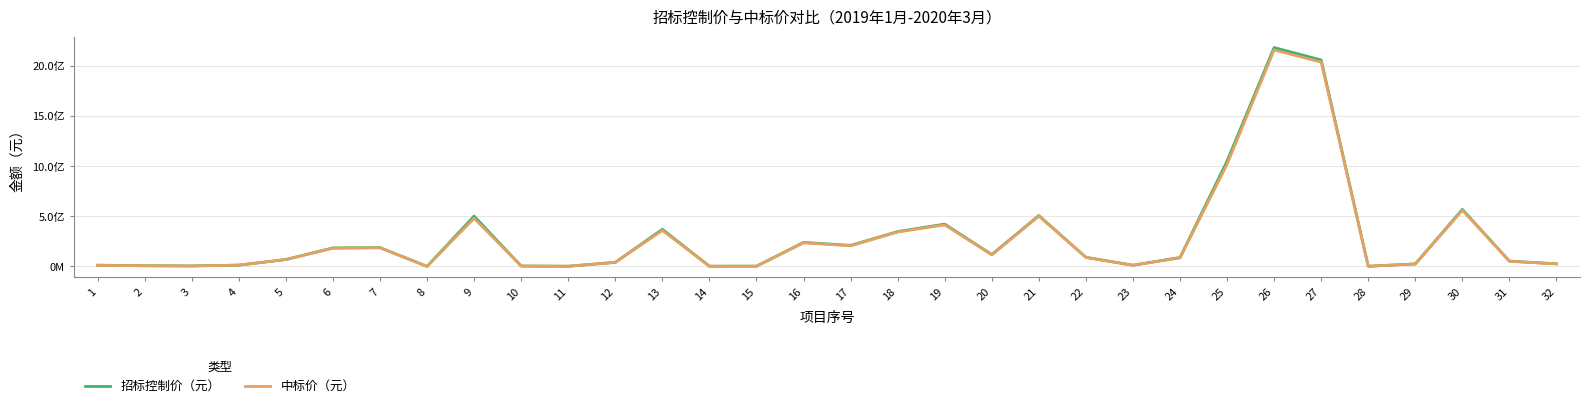

Which category has the highest value in the 招标控制价（元） series?

26